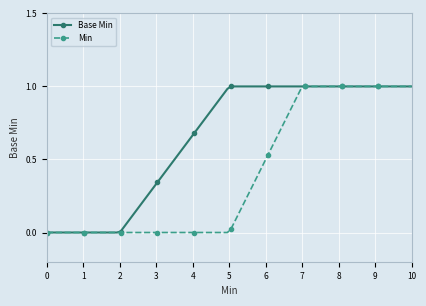

How many lines are shown in the chart?

2